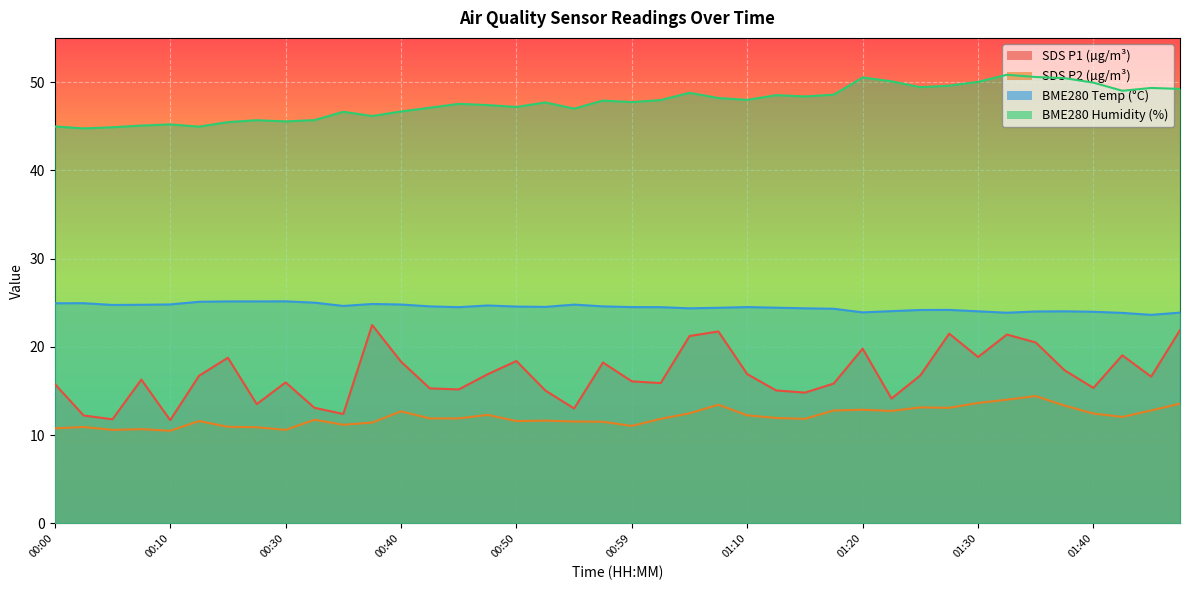

What is the label of the 5th point from the left?

00:10